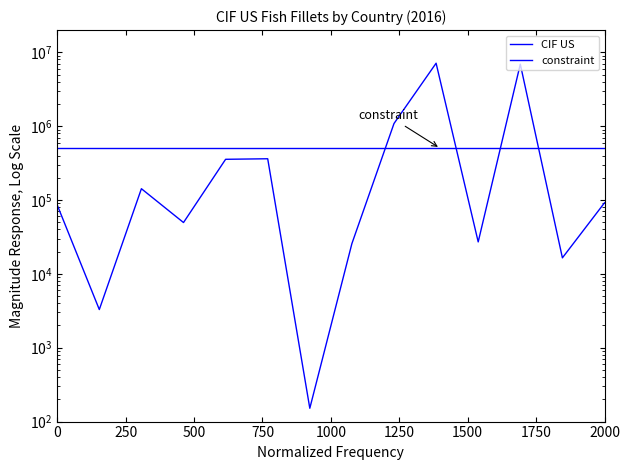

The value at French Polynesia is 1172.9. True or false?

False